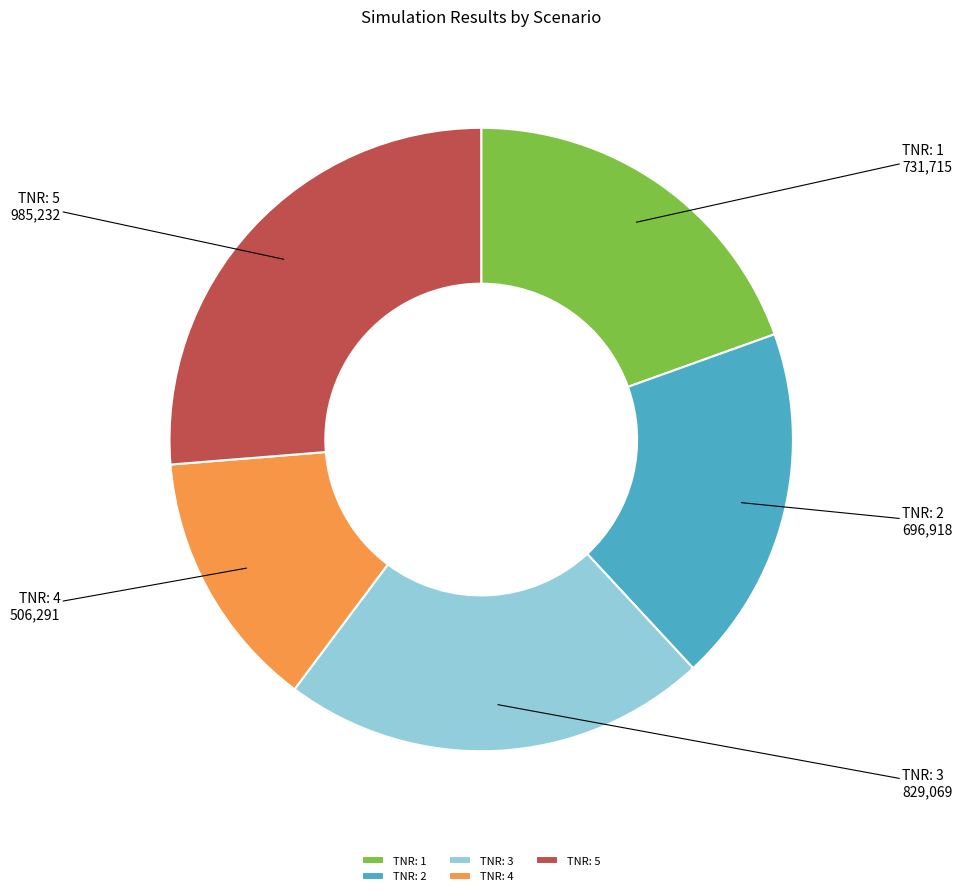

The TNR: 2 slice represents 27% of the pie. True or false?

False